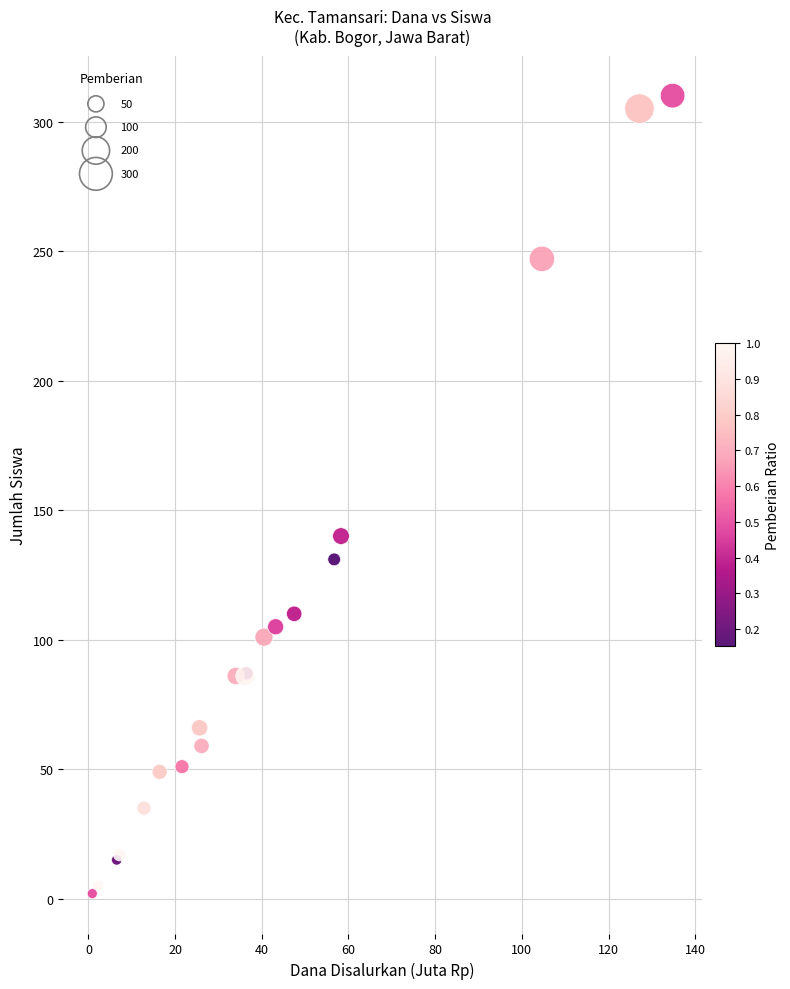

What Y value in the scatter plot is closest to 156?

140